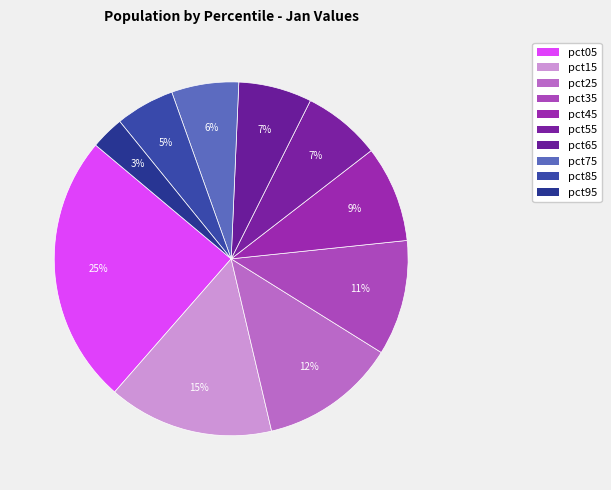

Count the number of slices in the pie.

10